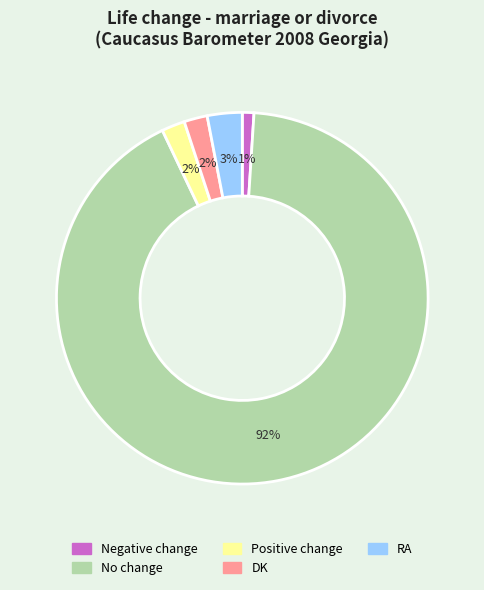

Which category accounts for the majority?

No change